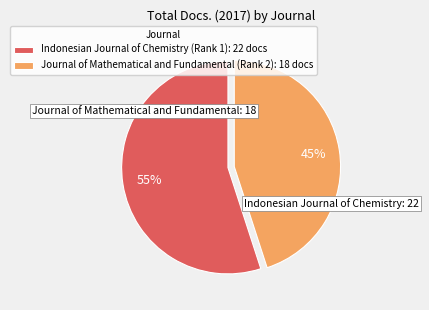

To the nearest percent, what is the average slice percentage?

50%